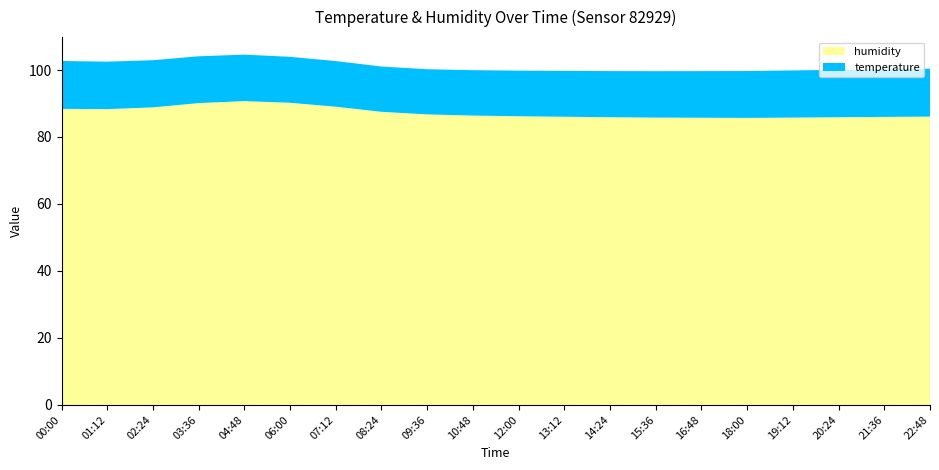

Reading left to right, extract all data points from this chart.

temperature: 14.3	14.2	14.1	14.0	13.9	13.7	13.6	13.5	13.5	13.6	13.6	13.7	13.8	13.8	13.9	14.0	14.1	14.2	14.2	14.3
humidity: 88.4	88.3	88.8	90.1	90.7	90.2	89.0	87.5	86.8	86.4	86.2	86.0	85.9	85.8	85.8	85.7	85.8	85.9	86.0	86.1